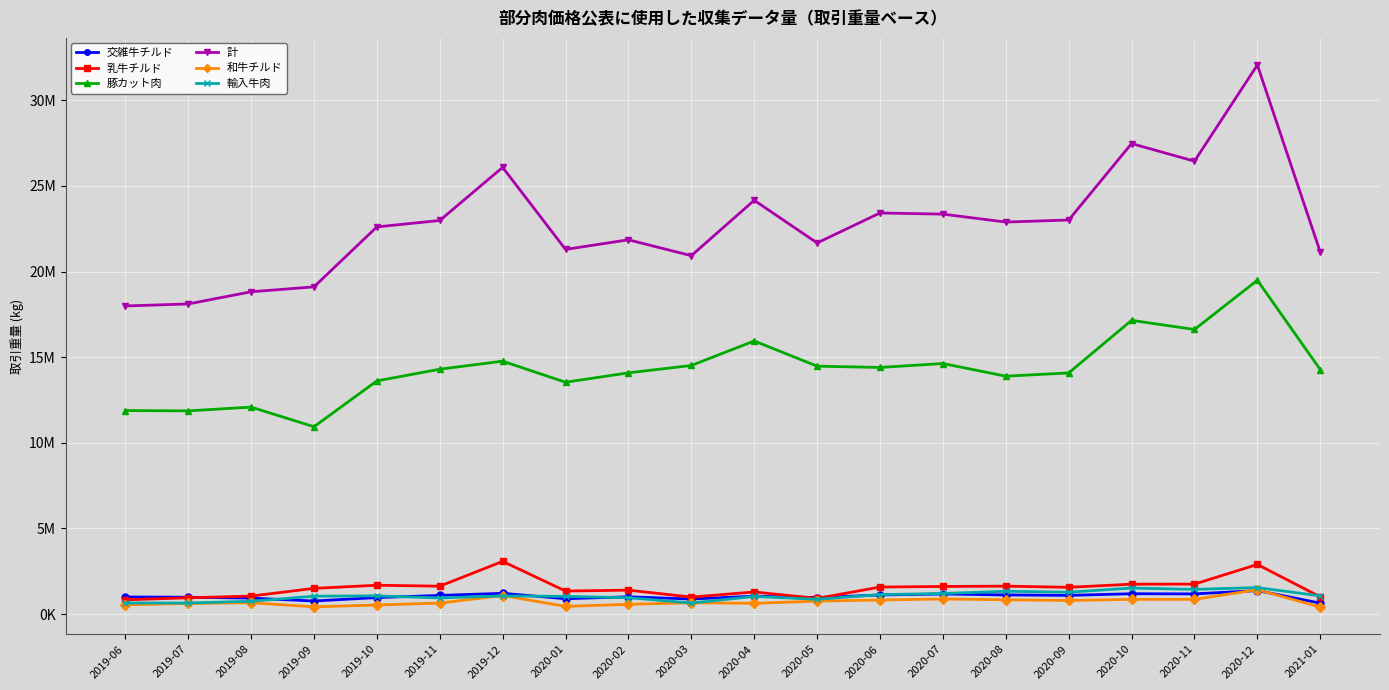

Which series has the largest range (max minus min)?

計